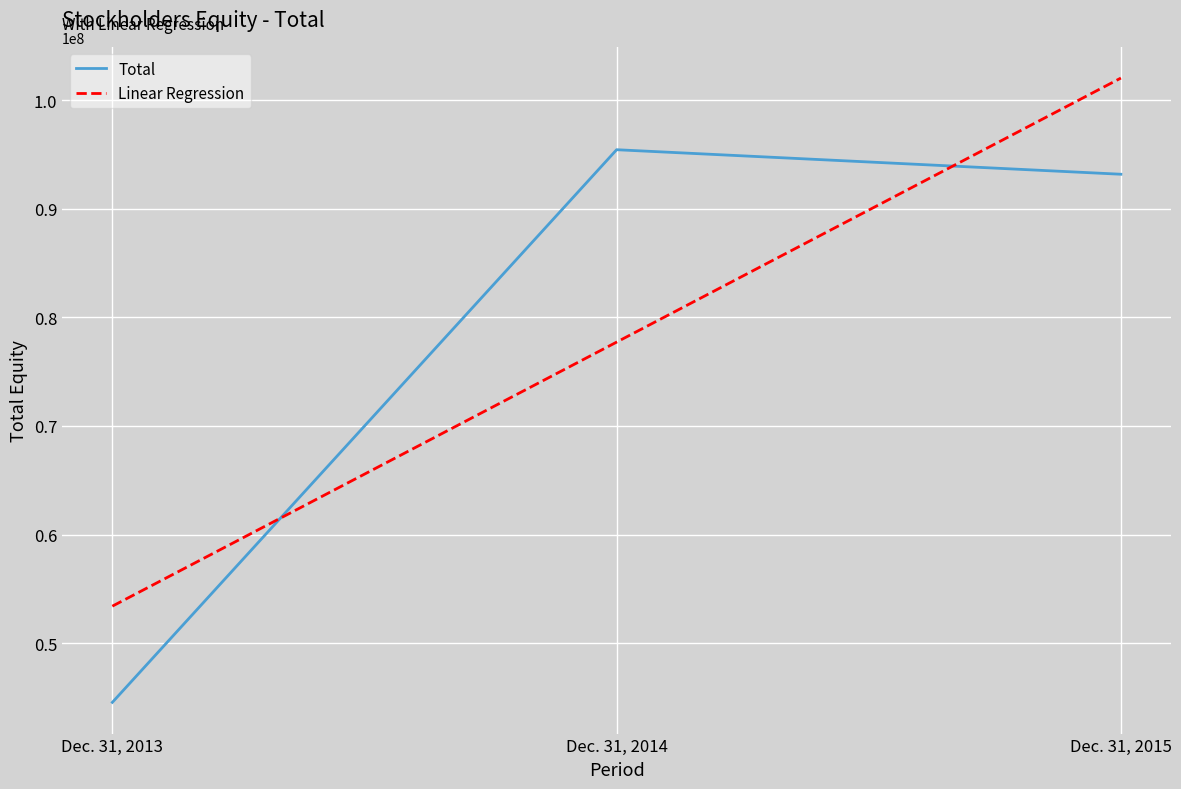

Which category has the lowest value in the Total series?

Dec. 31, 2013